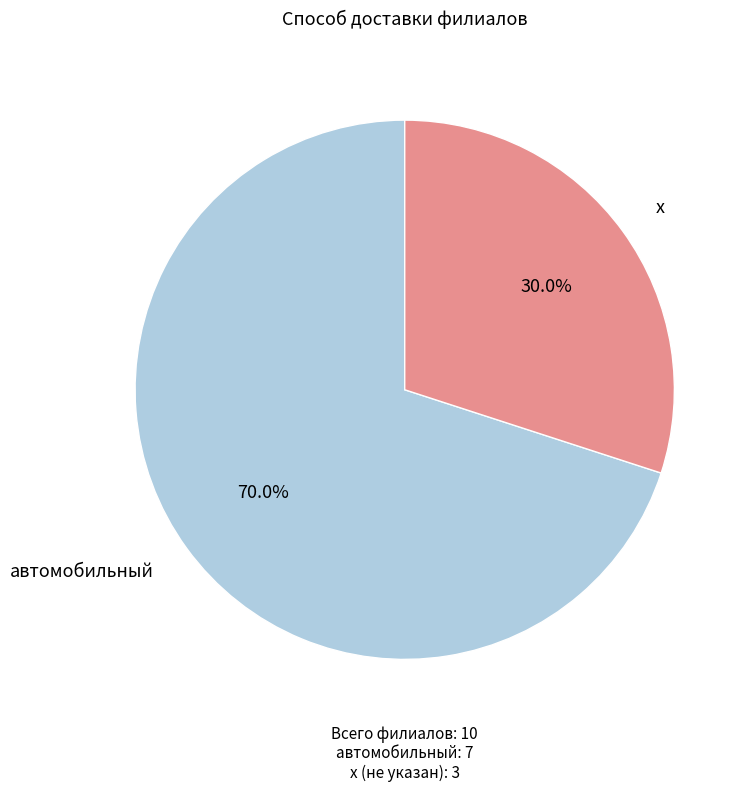

Is there a majority slice in this chart?

Yes